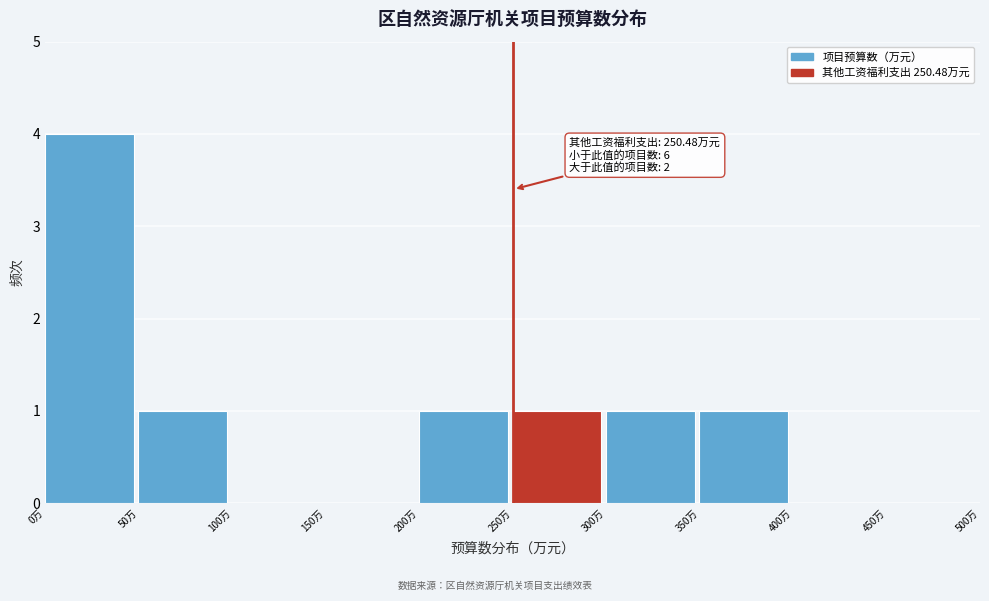

Over which range of the x-axis is the bar tallest?

0 to 50